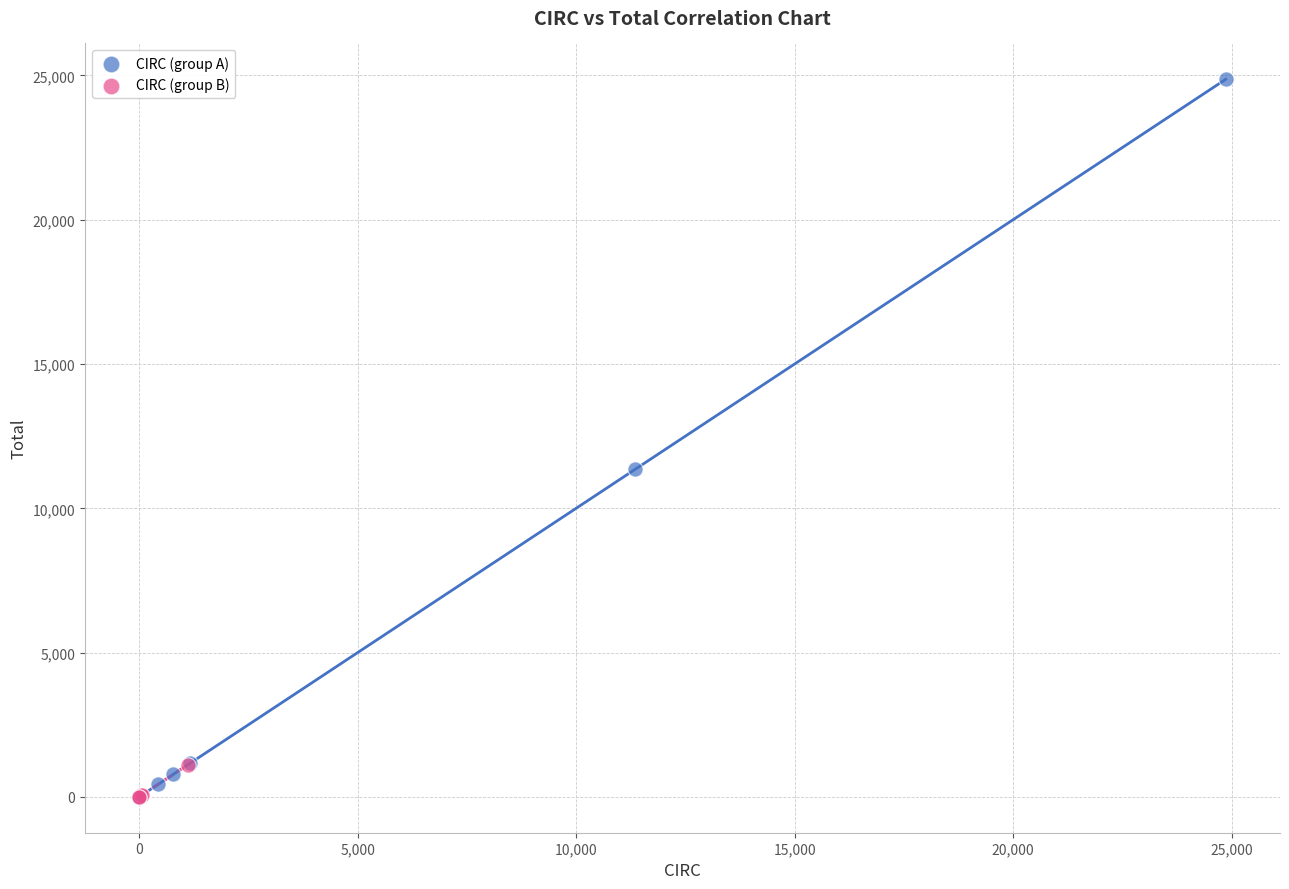

Which series has the largest Y range (max minus min)?

CIRC (group A)